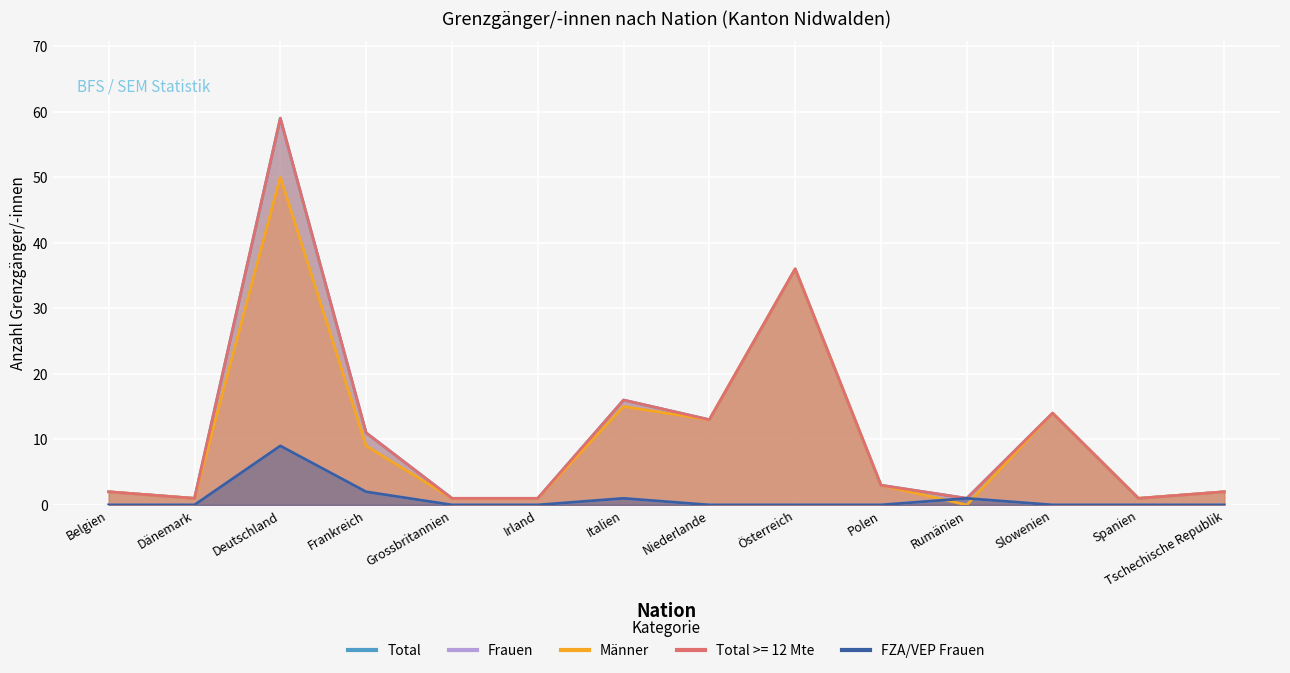

True or false: Total and Frauen cross at least once.

False